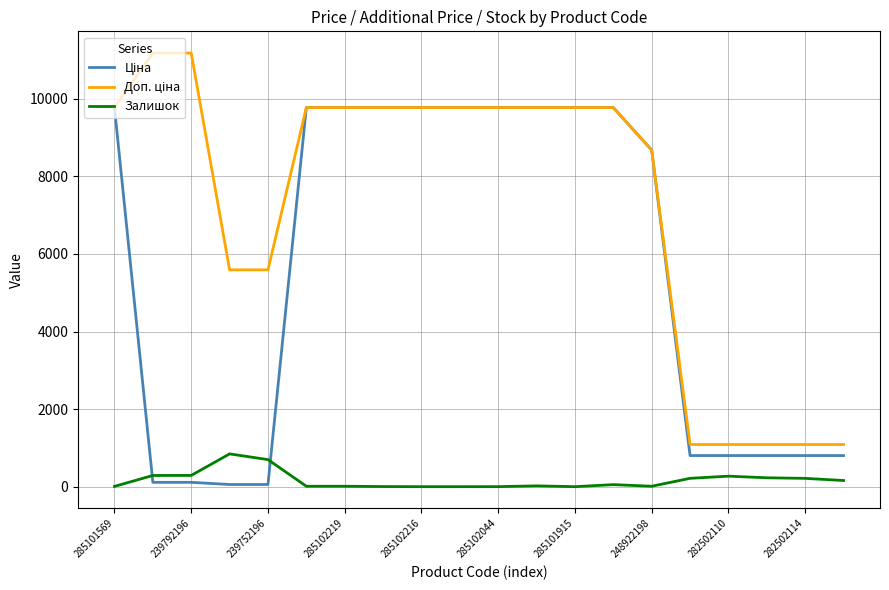

What is the highest value of the Залишок series?

845.0